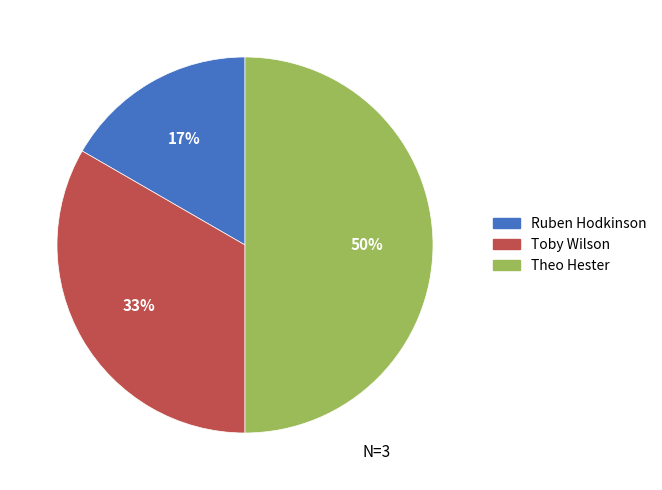

Rank the categories by value from highest to lowest.

Theo Hester, Toby Wilson, Ruben Hodkinson